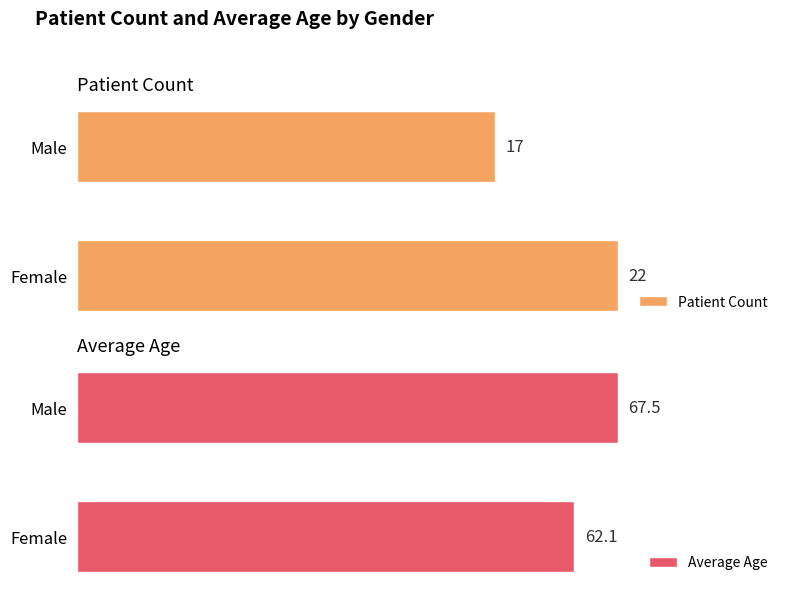

Which category has the highest value in the Patient Count series?

Female